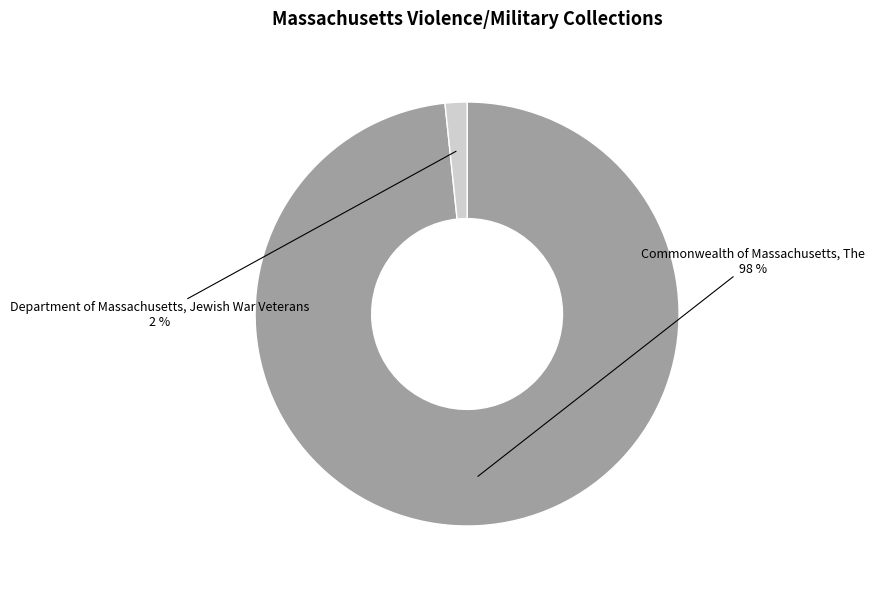

Is there any slice that represents more than half of the pie?

Yes